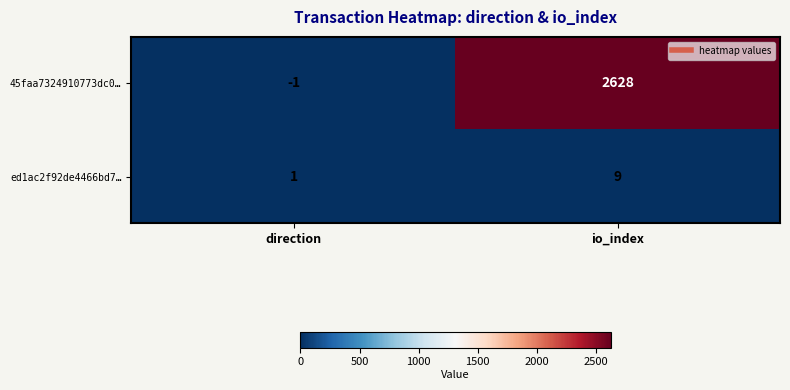

What is the difference between the highest and lowest values at io_index?

2619